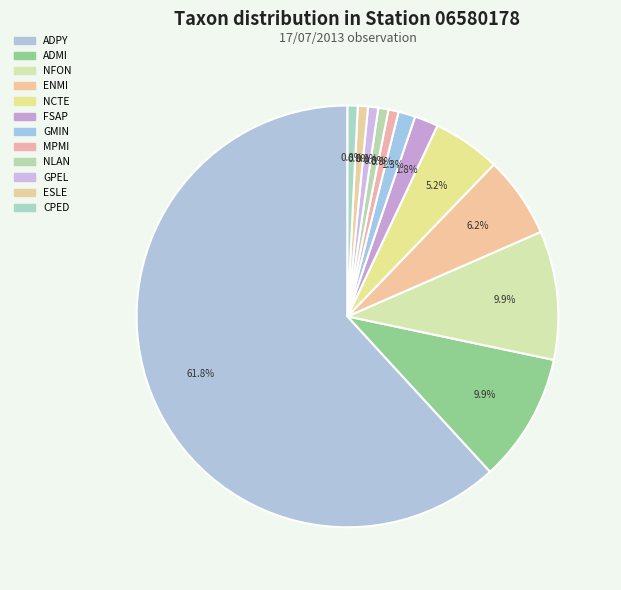

To the nearest percent, what portion does GMIN represent?

1%